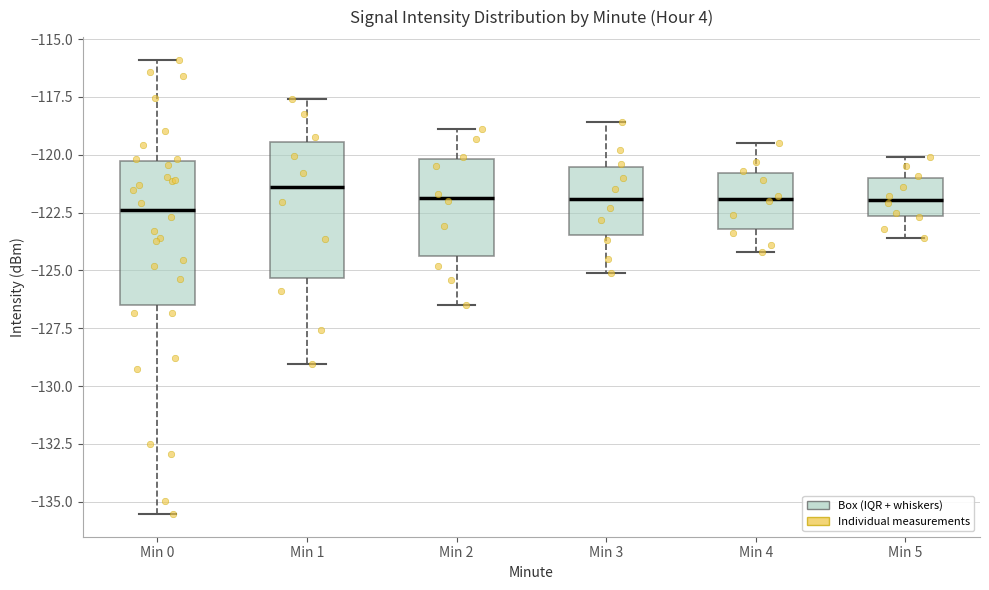

Reading left to right, transcribe this box plot: for each box, give where its median line is, the range the box spans, and where its two whiskers end, as read against the y-axis. The values are not printed on the chart, so give them approximately, as read against the axis.

Min 0: median -122.5, box -126.5 to -120.5, whiskers -135.5 to -116.0
Min 1: median -121.5, box -125.5 to -119.5, whiskers -129.0 to -117.5
Min 2: median -122.0, box -124.5 to -120.0, whiskers -126.5 to -119.0
Min 3: median -122.0, box -123.5 to -120.5, whiskers -125.0 to -118.5
Min 4: median -122.0, box -123.0 to -121.0, whiskers -124.0 to -119.5
Min 5: median -122.0, box -122.5 to -121.0, whiskers -123.5 to -120.0